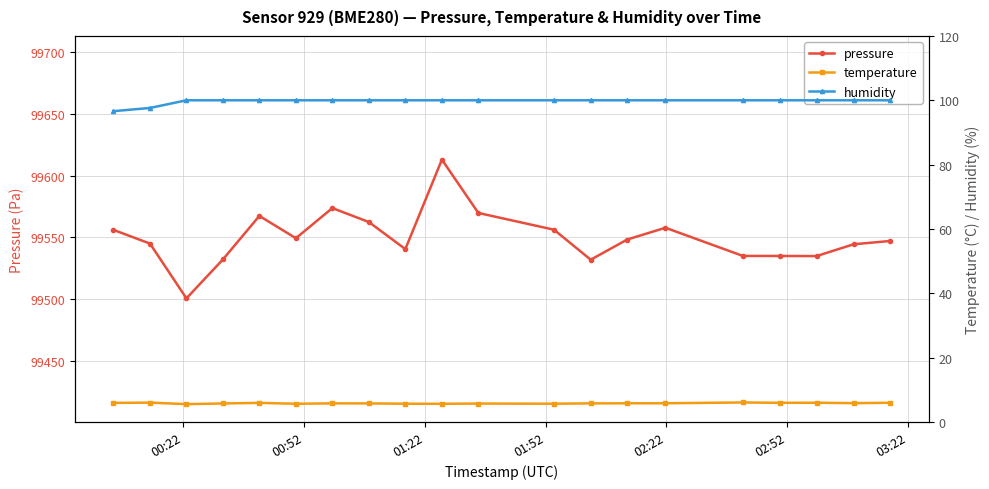

Which series has the largest range (max minus min)?

pressure